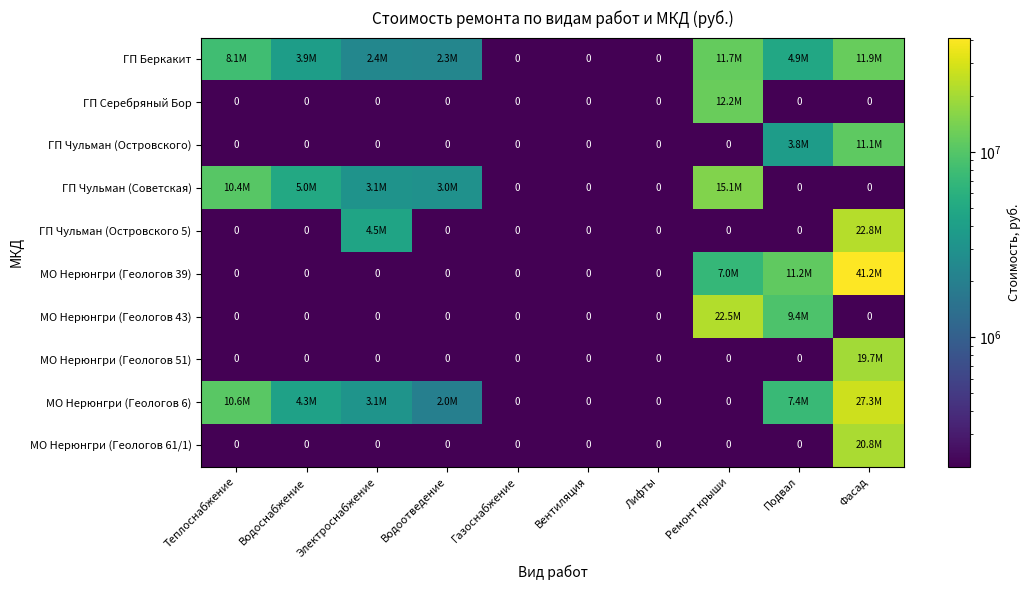

Which series has the largest total across all categories?

МО Нерюнгри (Геологов 39)